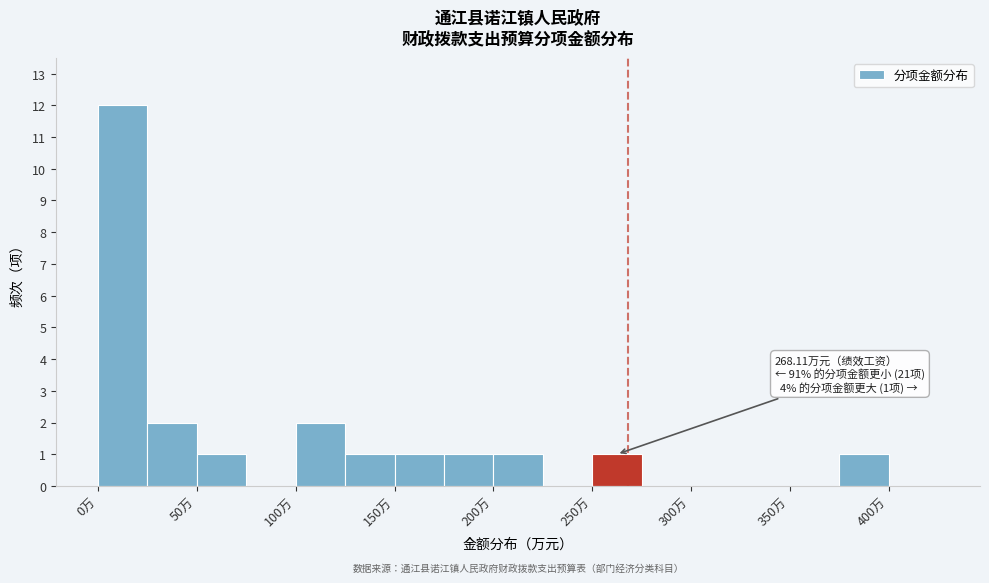

Which range on the x-axis has the tallest bar?

0 to 25